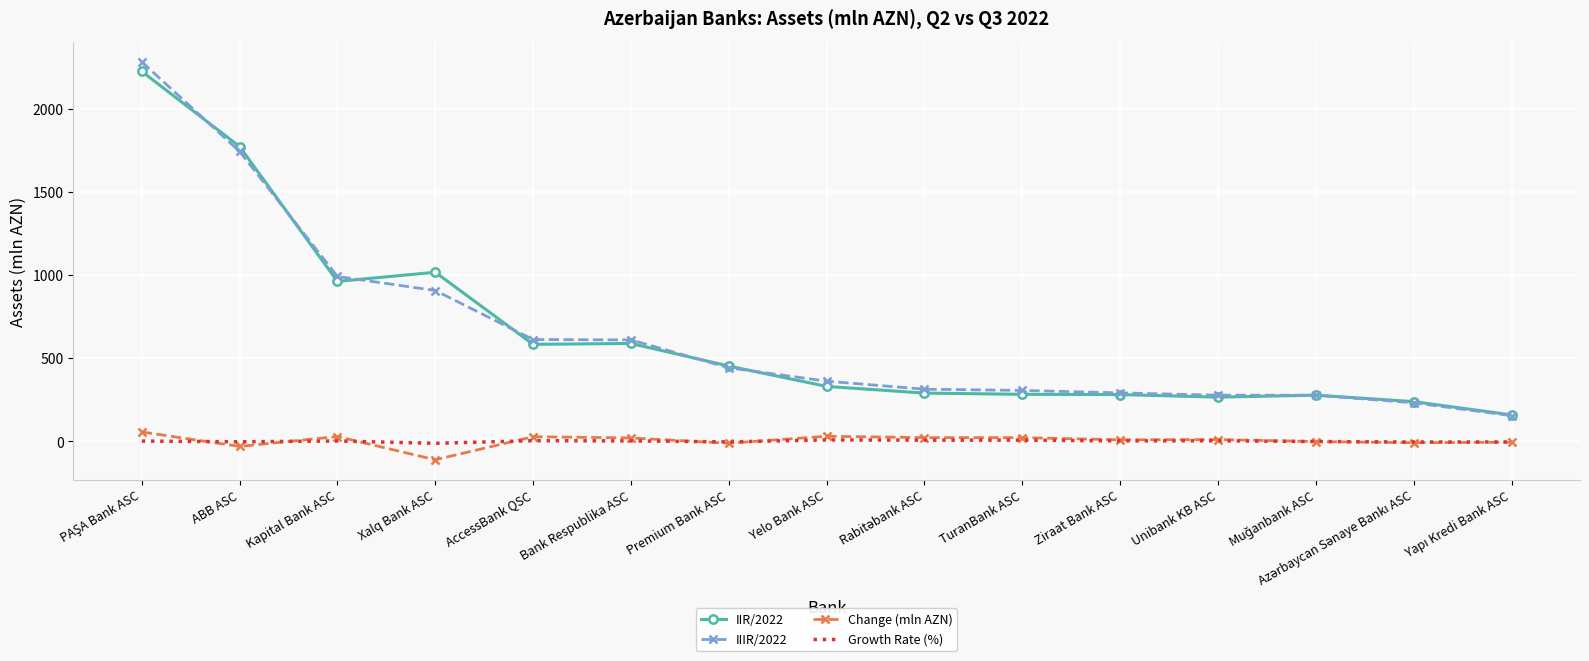

What is the maximum value for IIR/2022?

2224.8